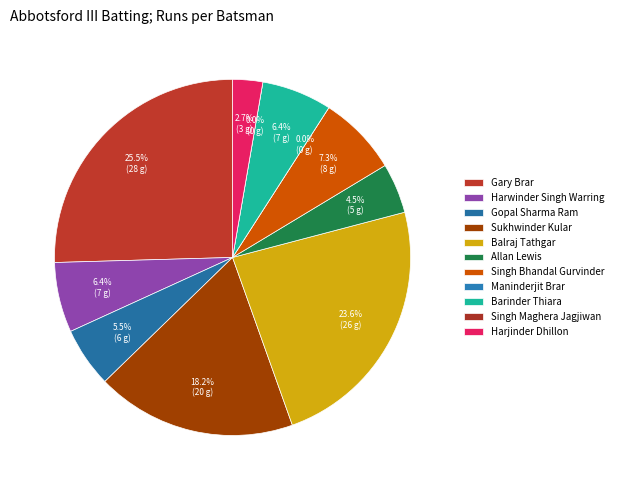

To the nearest percent, what percentage of the pie is Harwinder Singh Warring?

6%